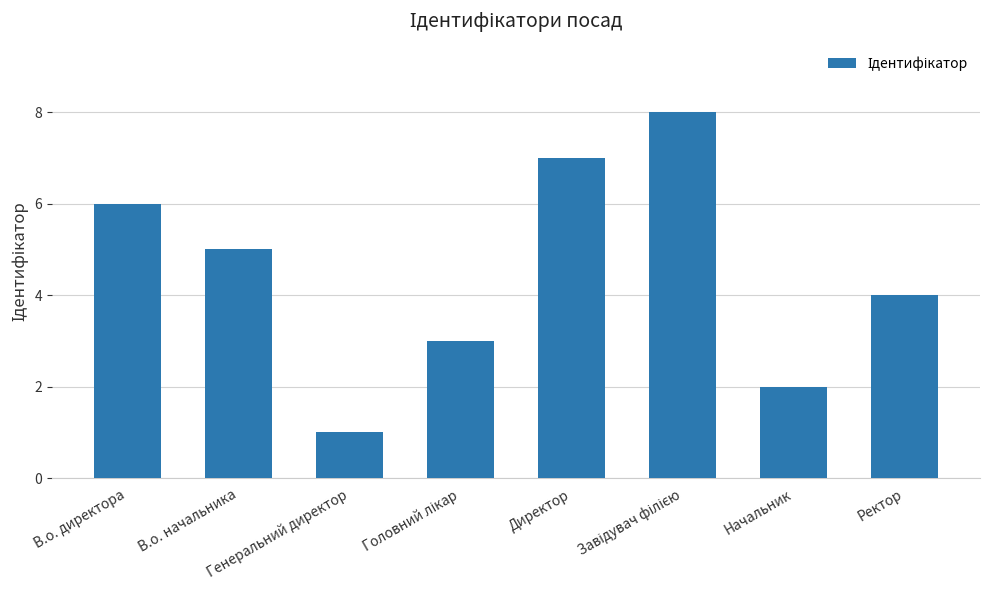

What is the difference between the values at Генеральний директор and Начальник?

1